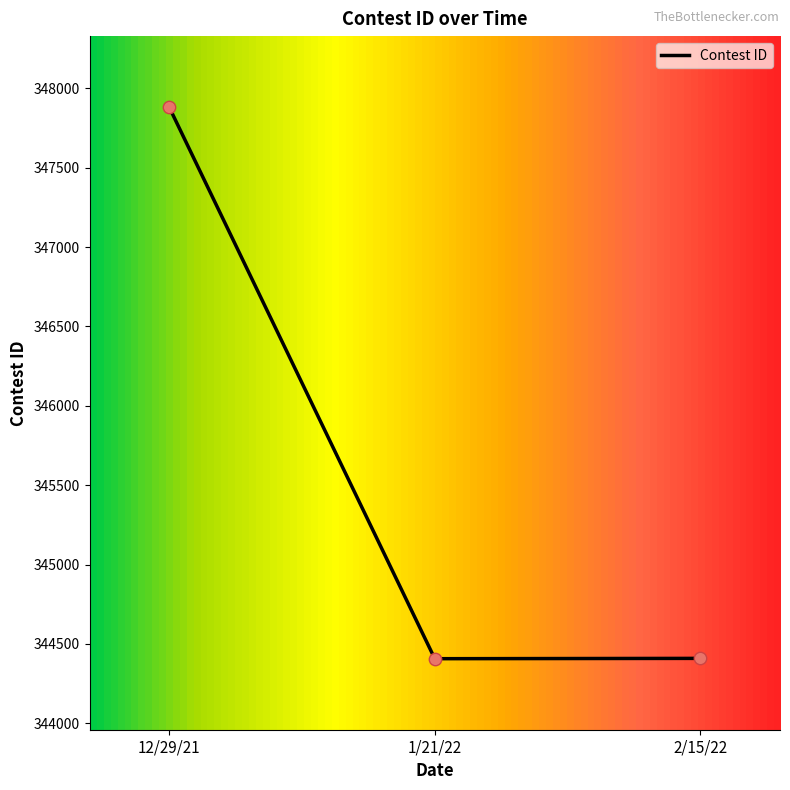

What is the ratio of the value at 1/21/22 to the value at 12/29/21?

1.0